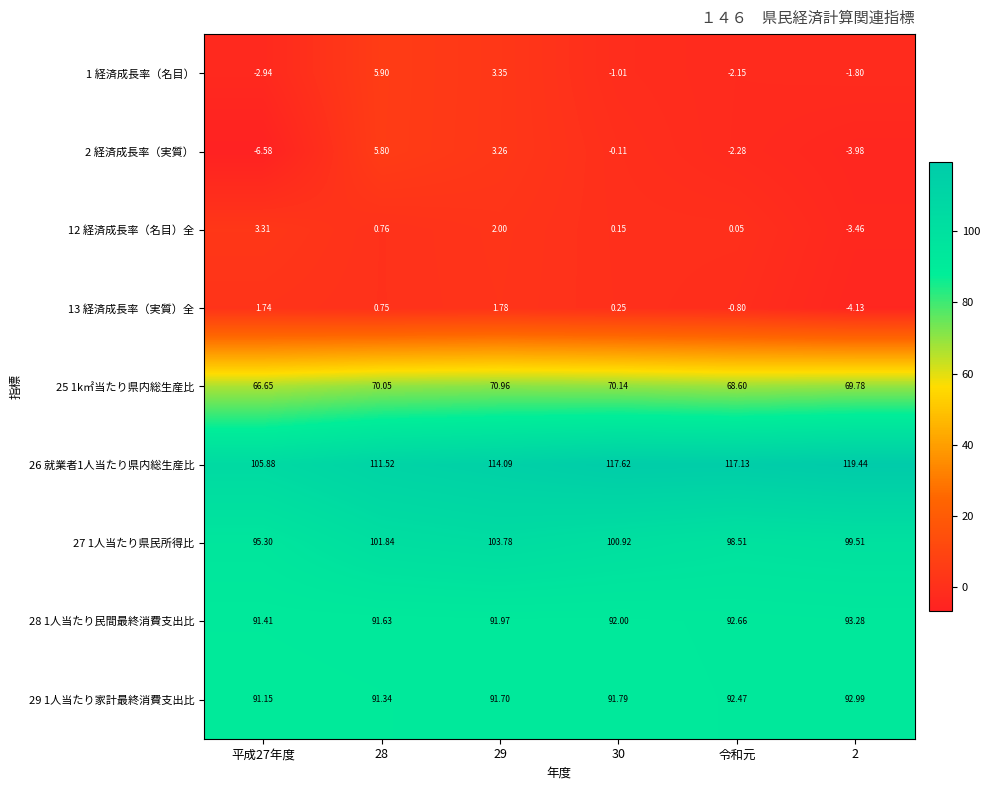

Which series has the widest spread of values?

26 就業者1人当たり県内総生産比